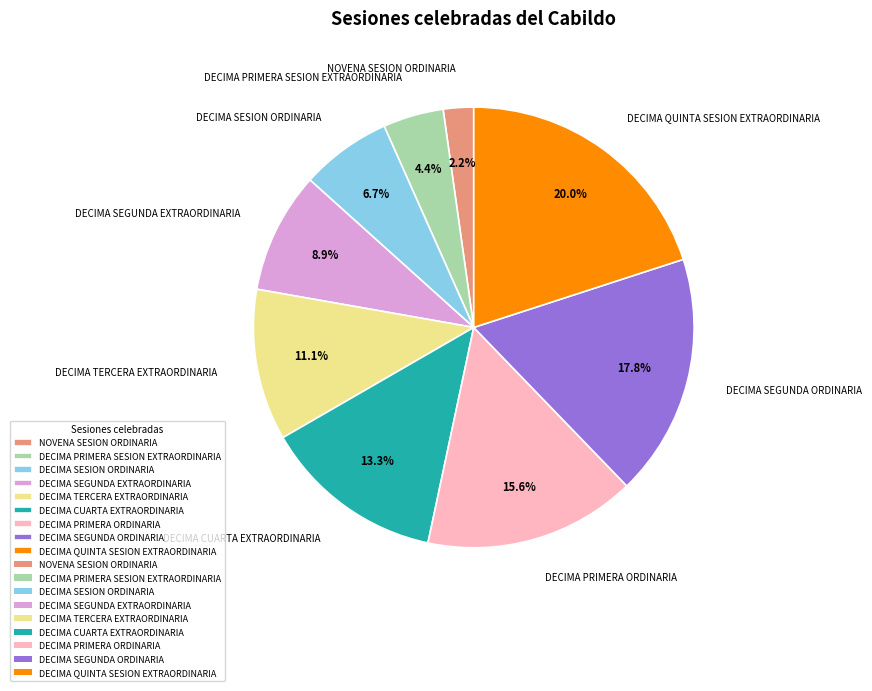

Does DECIMA SEGUNDA EXTRAORDINARIA represent more than half of the total?

No